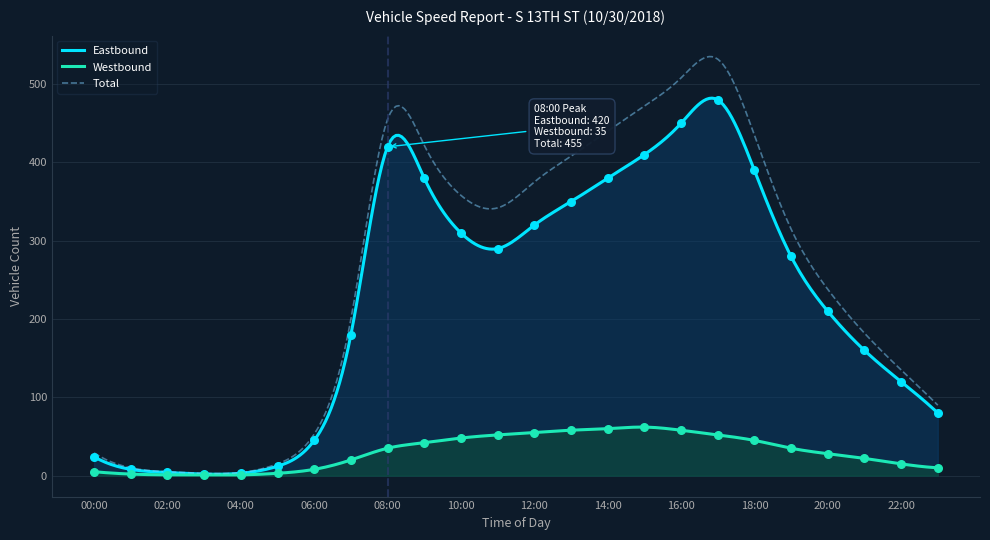

At which category is the sum across all series the highest?

17:00